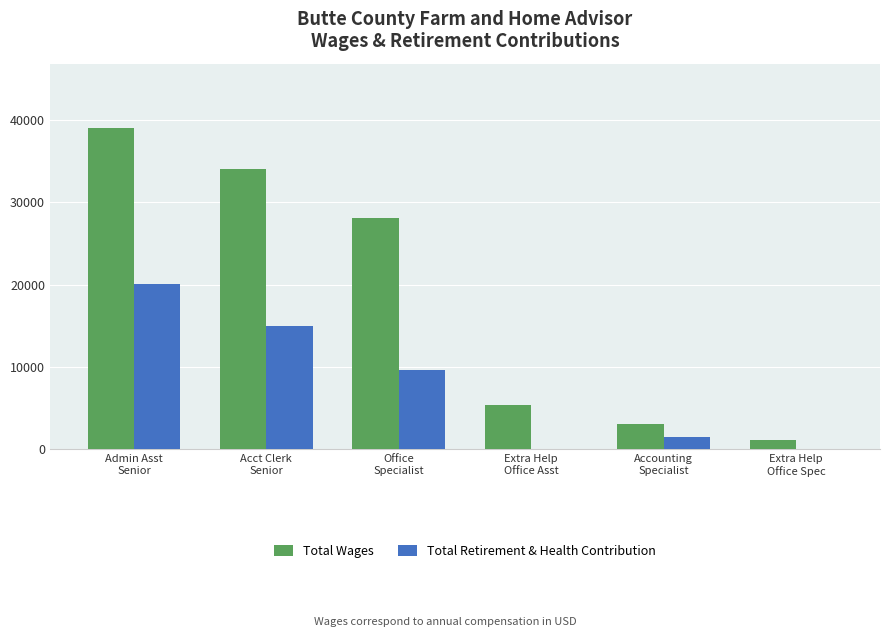

Reading left to right, extract all data points from this chart.

Total Wages: 39055	34094	28063	5403	3051	1087
Total Retirement & Health Contribution: 20100	14993	9618	0	1429	0